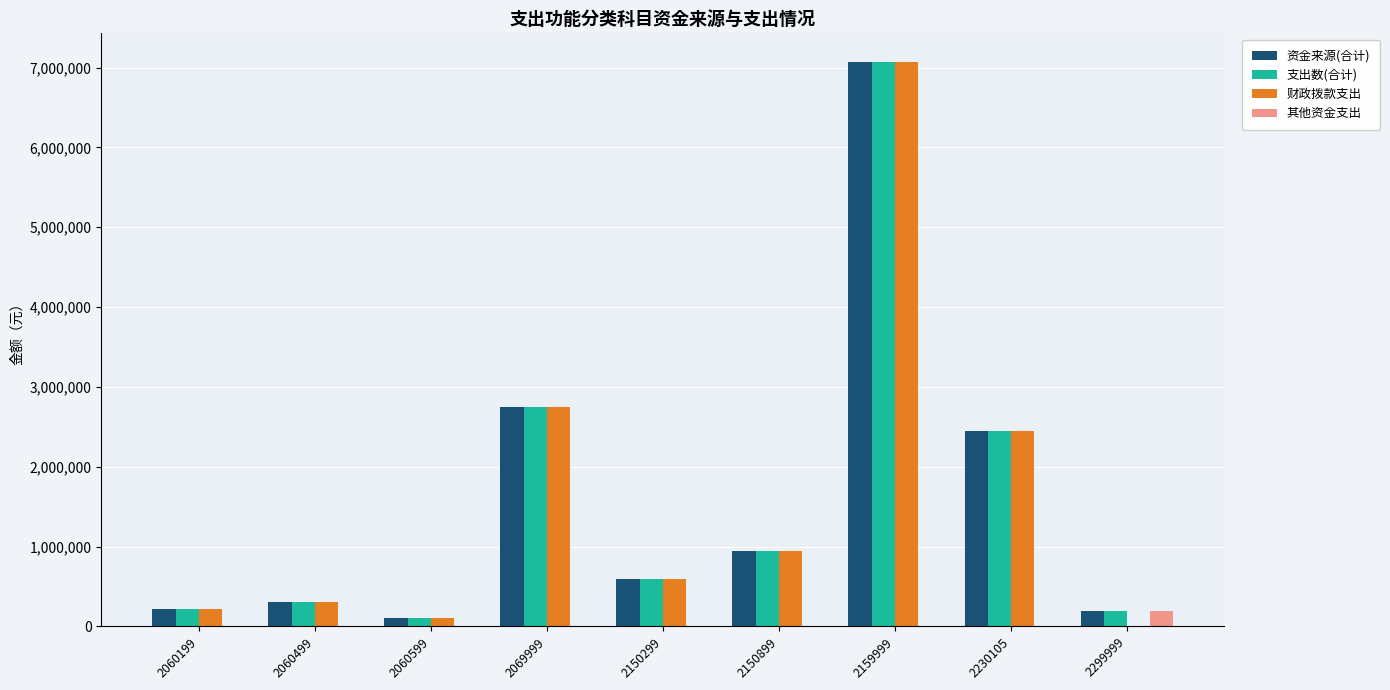

At which label is 资金来源(合计) closest to 3591100?

2069999